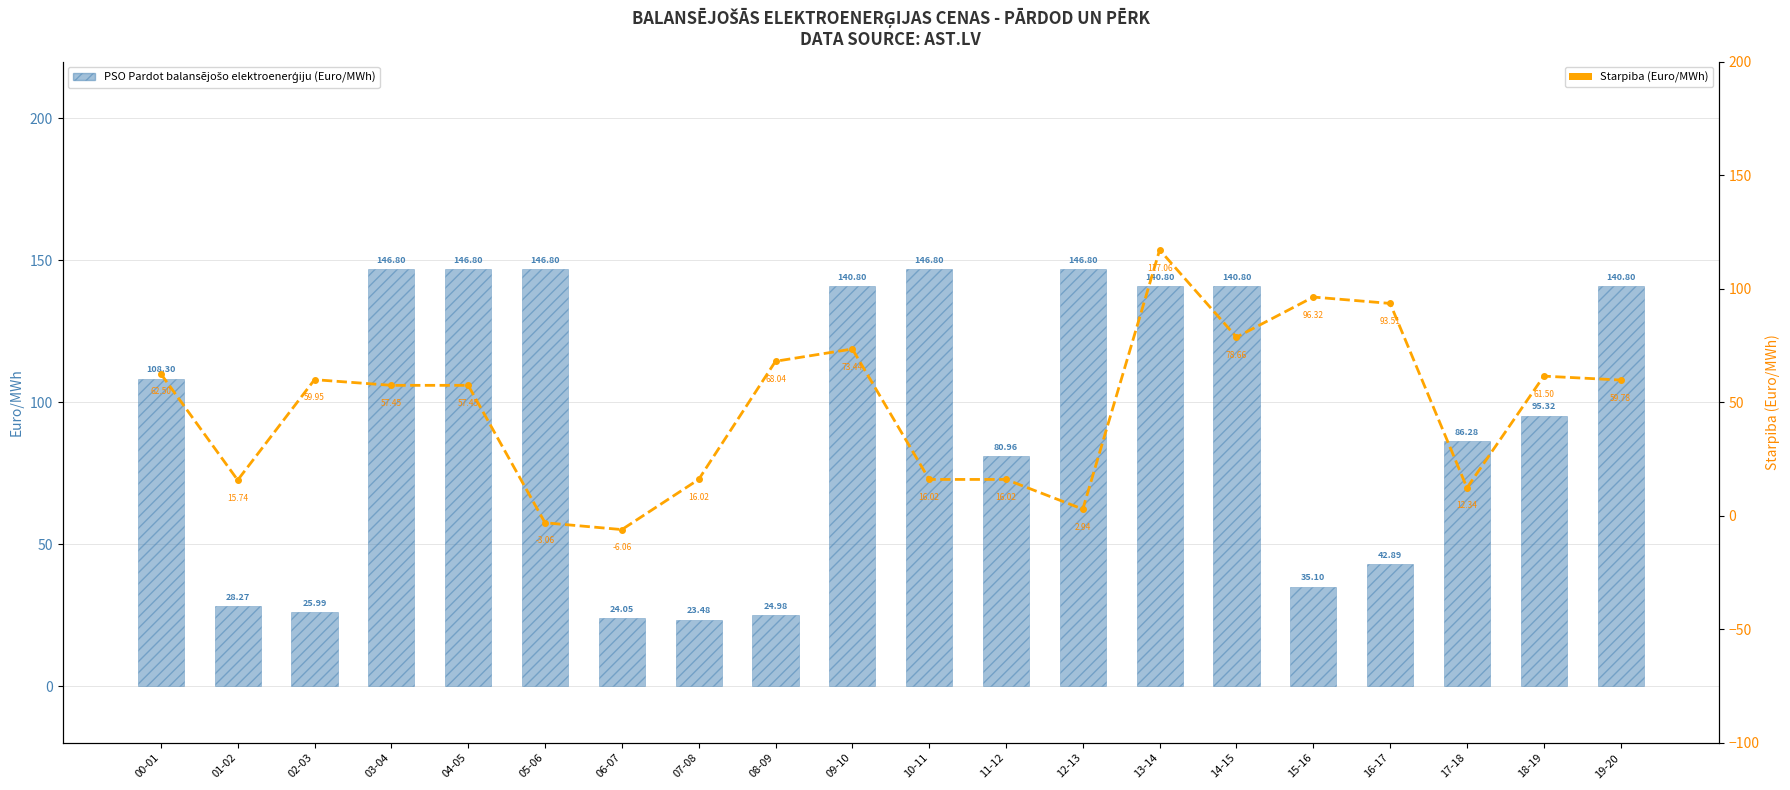

What is the approximate value of PSO Pardot balansējošo elektroenerģiju at 13-14?

140.8